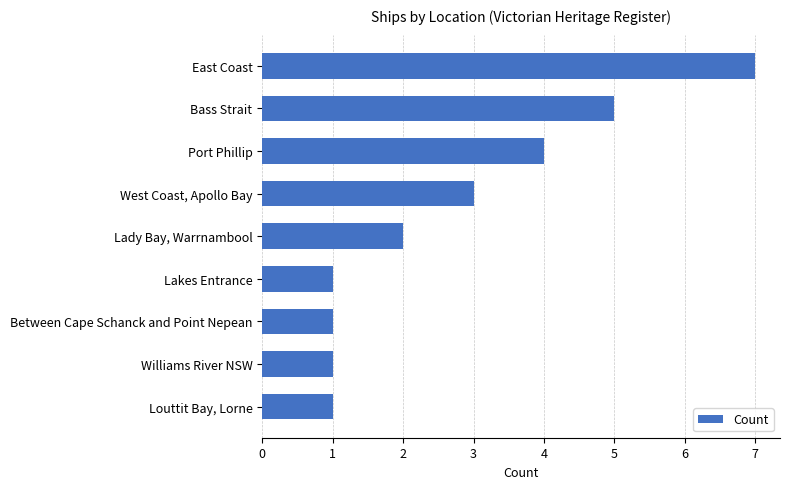

Which label corresponds to the largest value in the chart?

East Coast